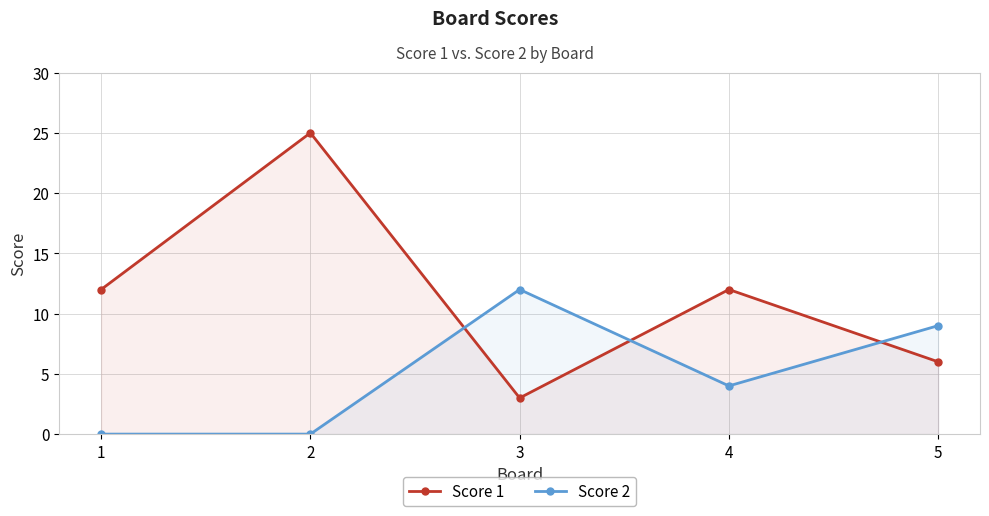

Which series ends up on top after the final intersection of Score 1 and Score 2?

Score 2